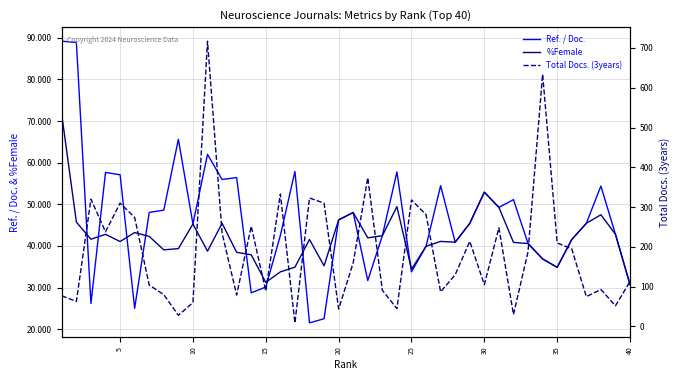

How many data points in %Female are above 41?

23